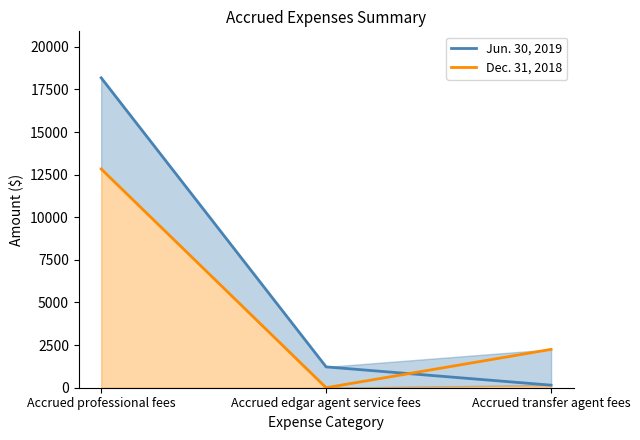

Is it true that Jun. 30, 2019 equals 5787 at Accrued professional fees?

False